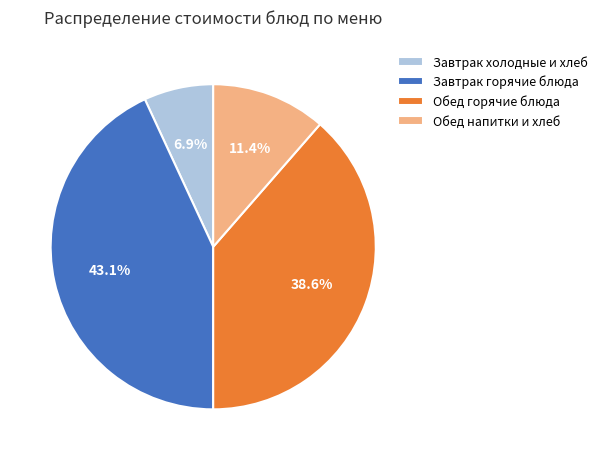

What is the total percentage of Завтрак горячие блюда and Обед напитки и хлеб?

54.5%